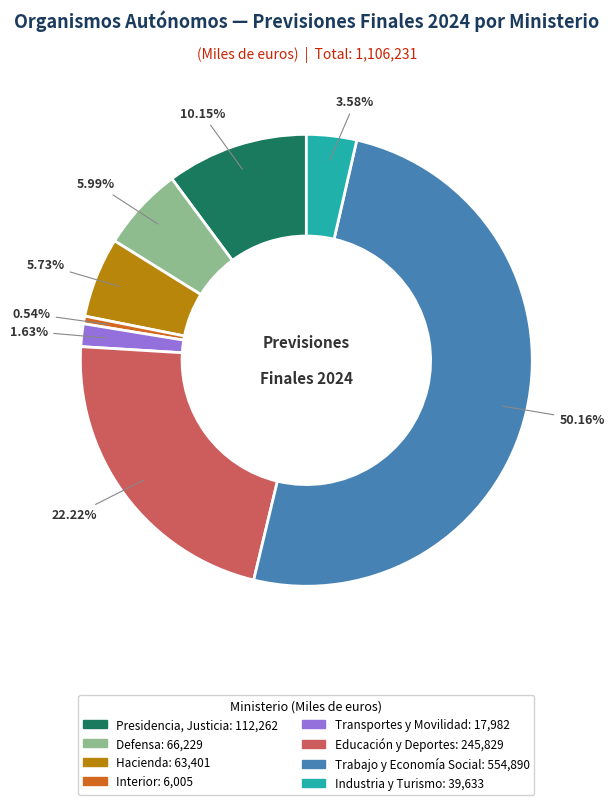

Count the number of slices in the pie.

8